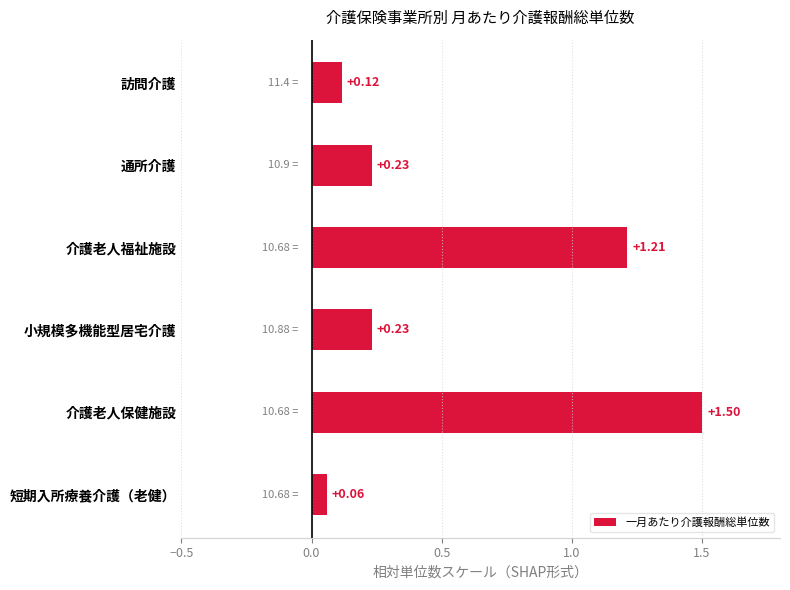

What is the label of the 3rd bar from the bottom?

小規模多機能型居宅介護